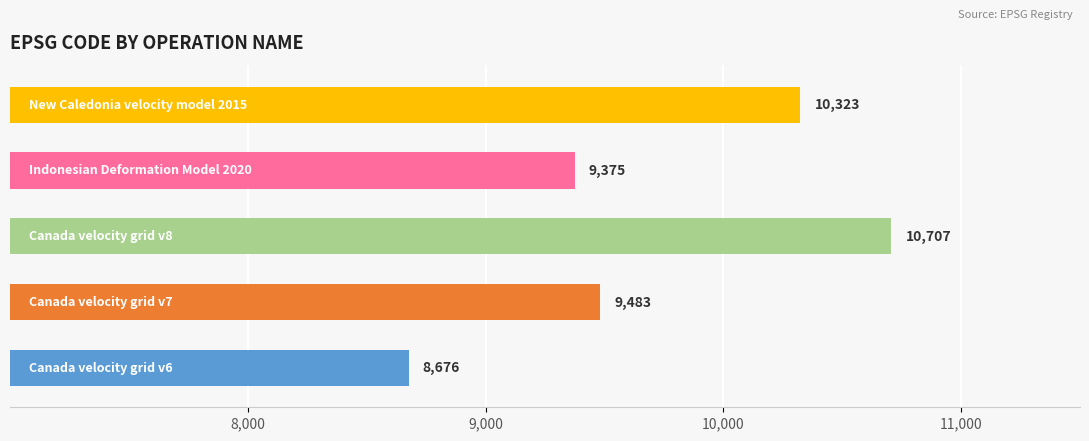

What is the maximum value shown in the chart?

10707